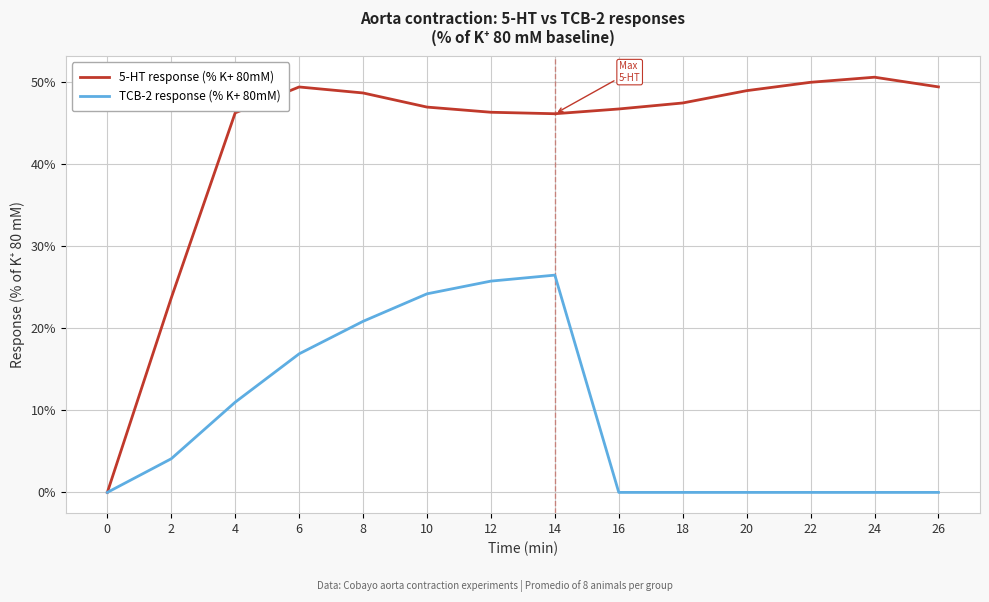

At how many categories does at least one series exceed 27?

12